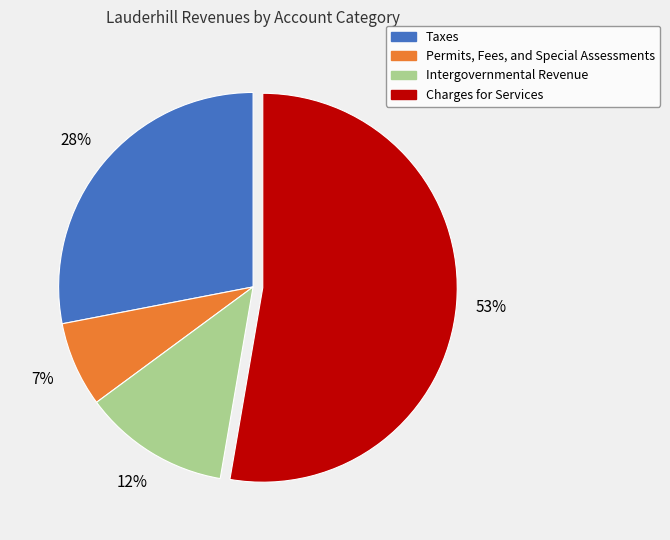

To the nearest percent, what is the difference between the Charges for Services and Taxes slice percentages?

25%